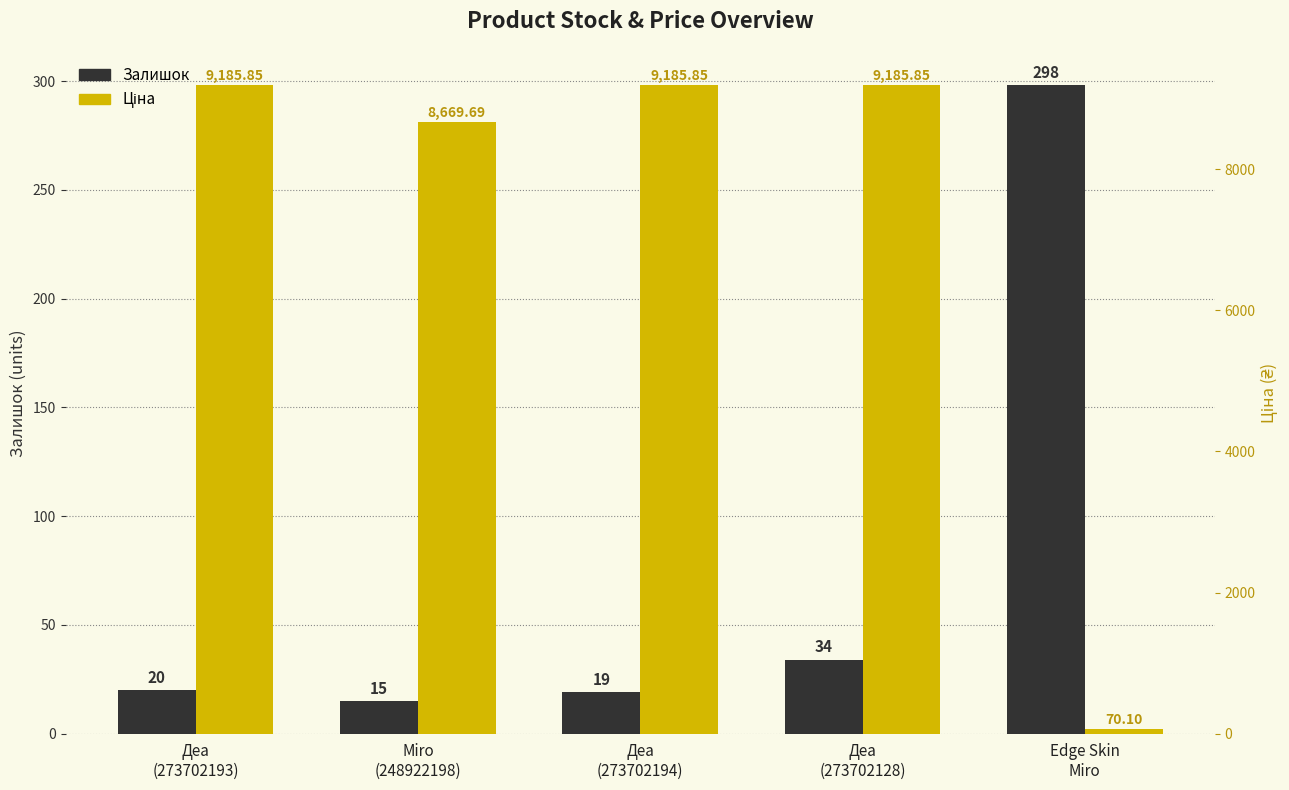

At how many categories does at least one series exceed 3260?

4